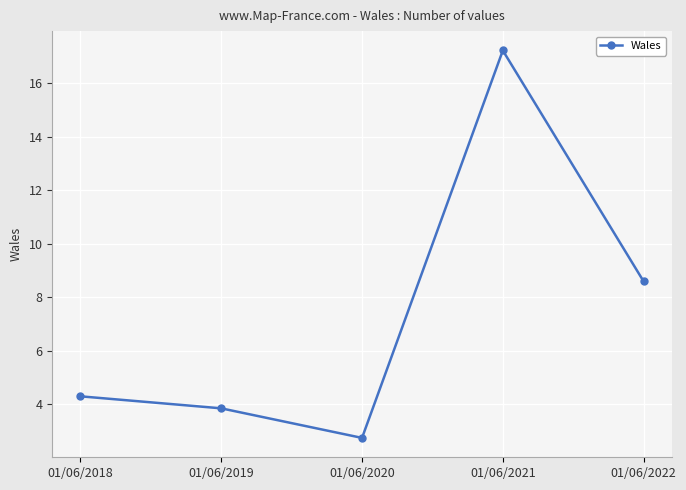

The chart shows a value of 4.3 at 01/06/2018. True or false?

True